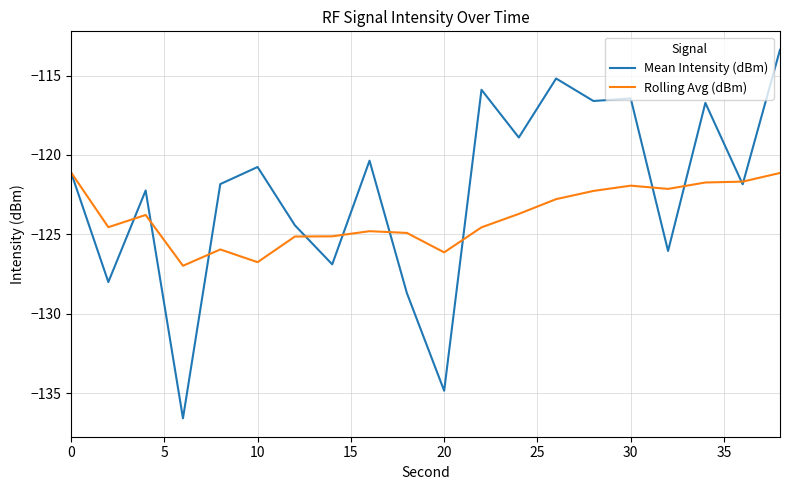

What is the minimum value shown in the chart?

-136.6